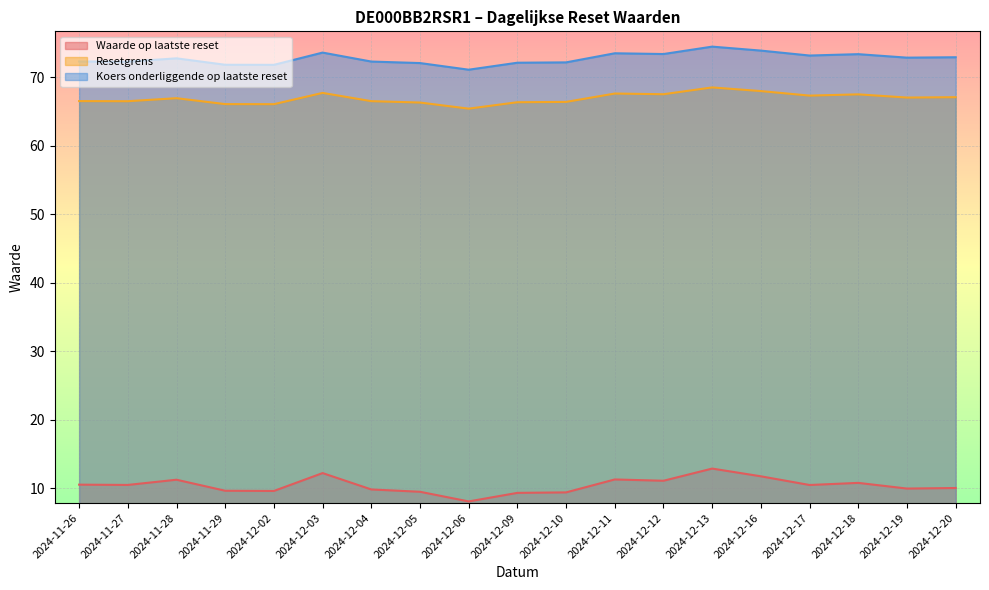

What is the maximum value shown in the chart?

74.5